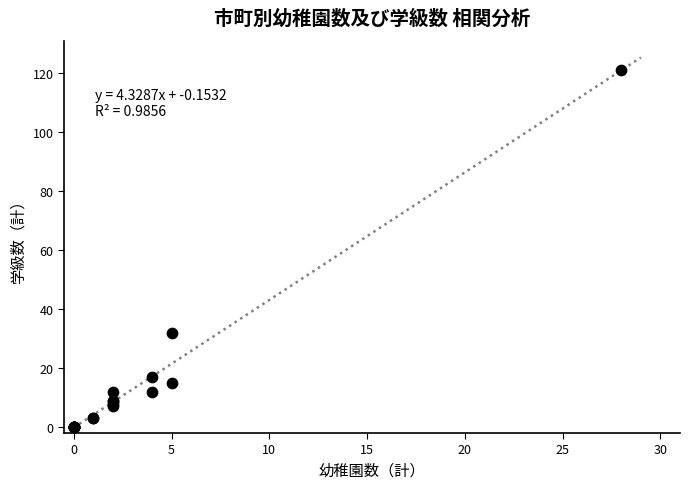

What Y value in the scatter plot is closest to 60?

32